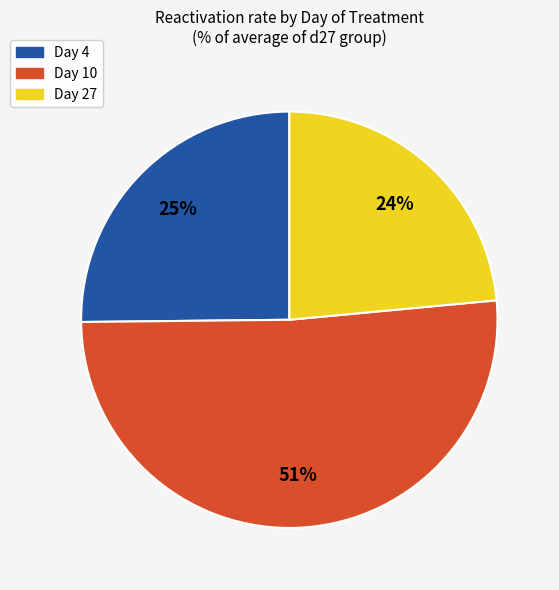

To the nearest percent, what percentage of the pie is Day 4?

25%